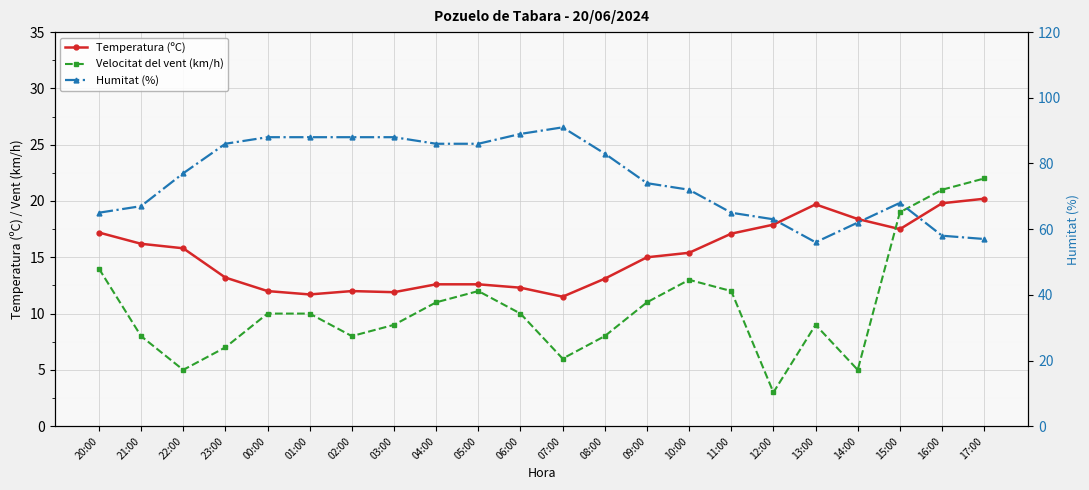

At which label is Temperatura (ºC) closest to 15?

09:00